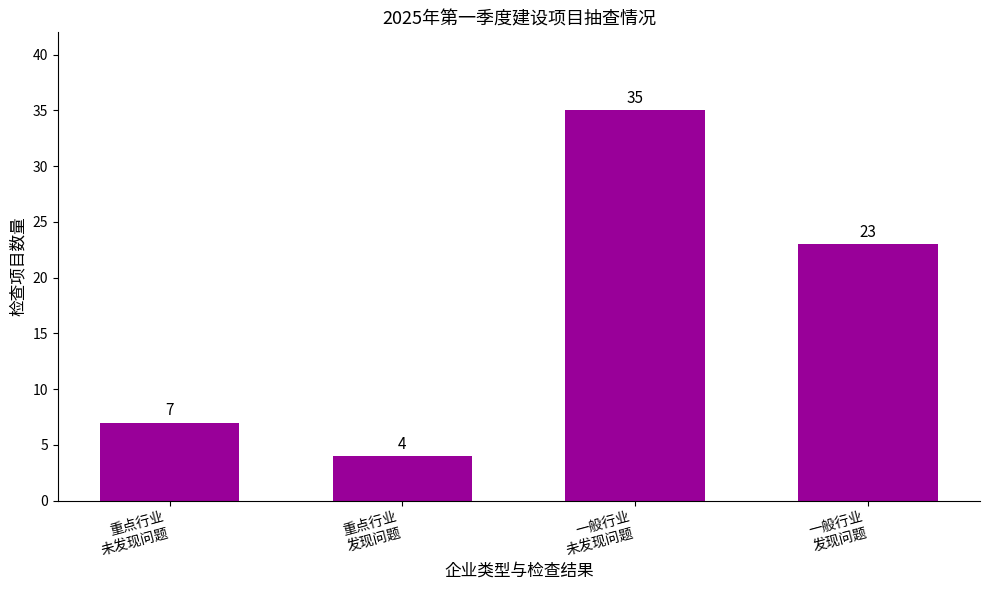

Is it true that the value at 重点行业
未发现问题 is 7?

True